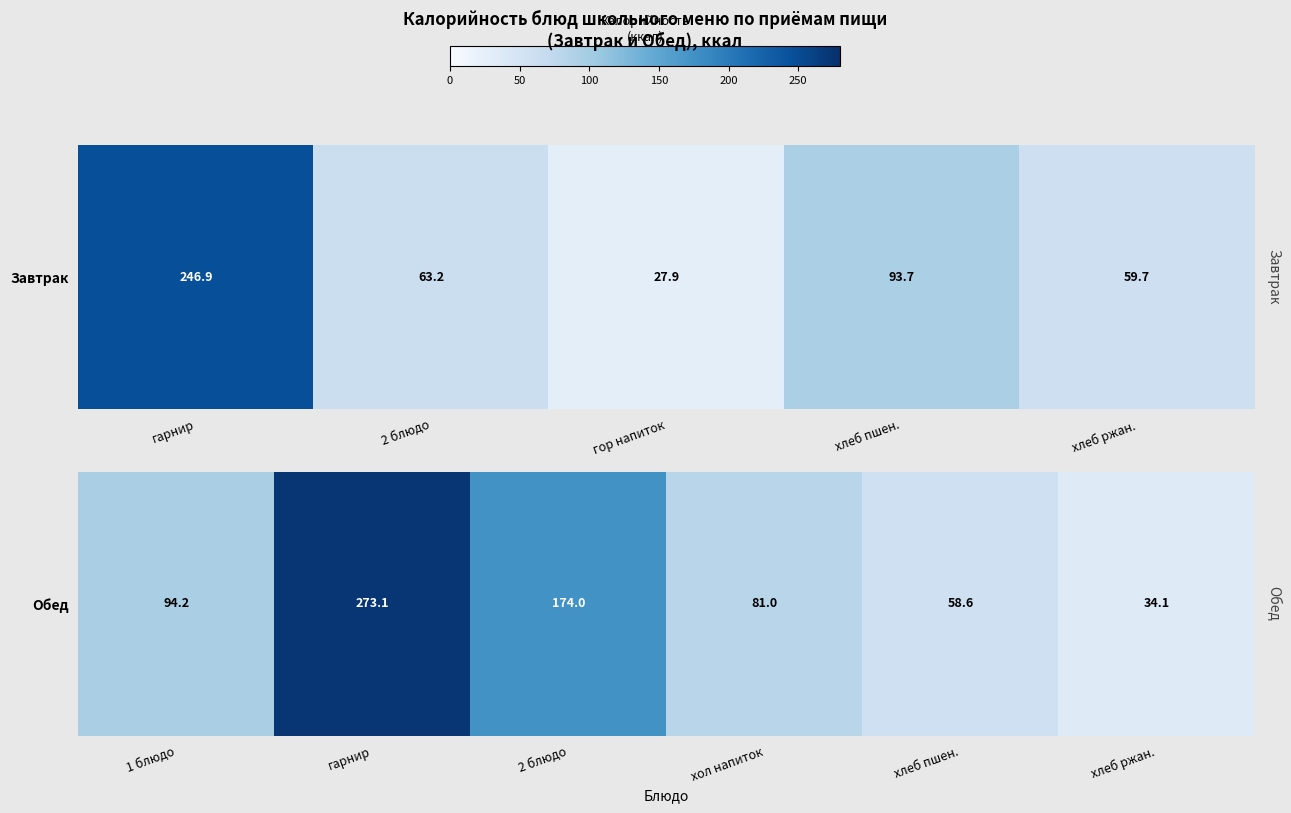

What is the difference between the second highest and second lowest values?

115.4